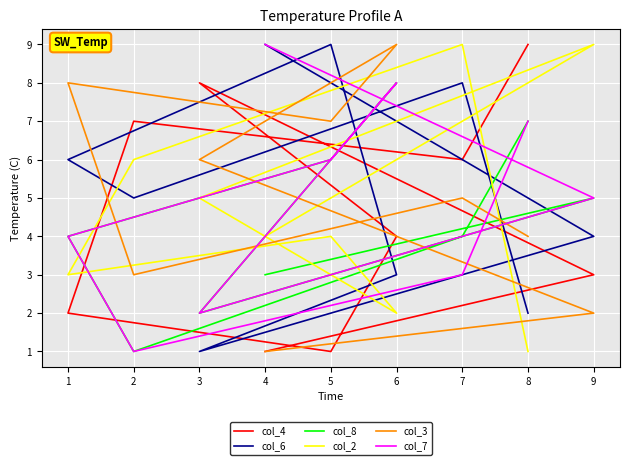

How many lines are shown in the chart?

6